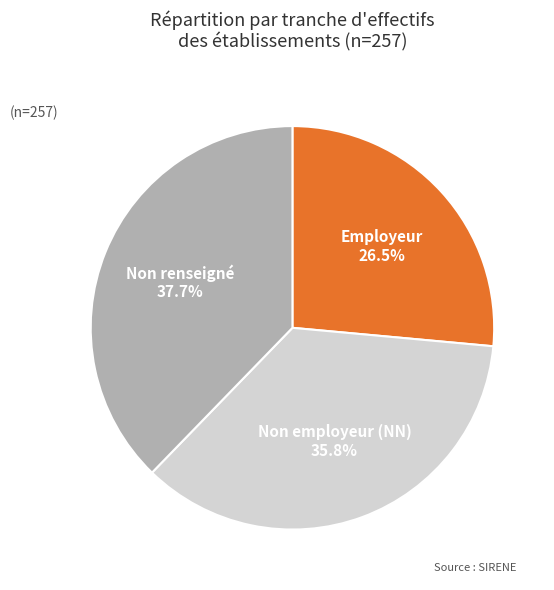

Is there any slice that represents more than half of the pie?

No